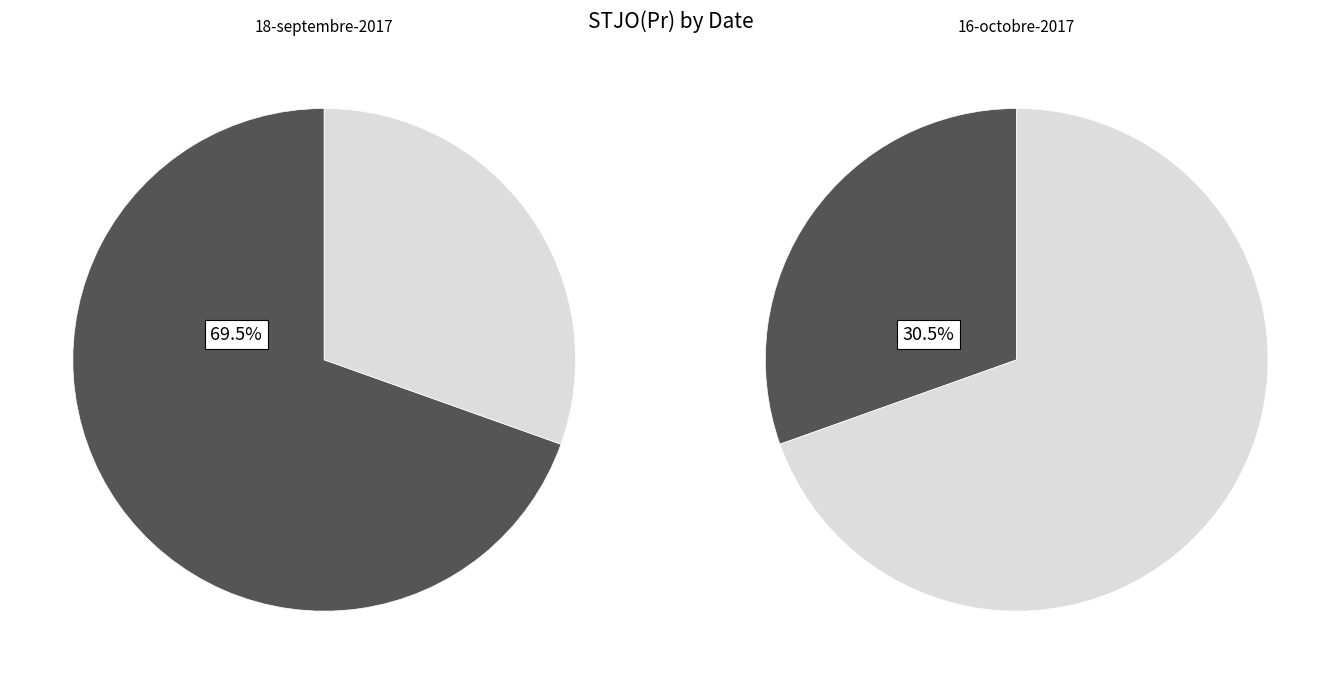

Is it true that 18-septembre-2017 is 75% of the pie?

False